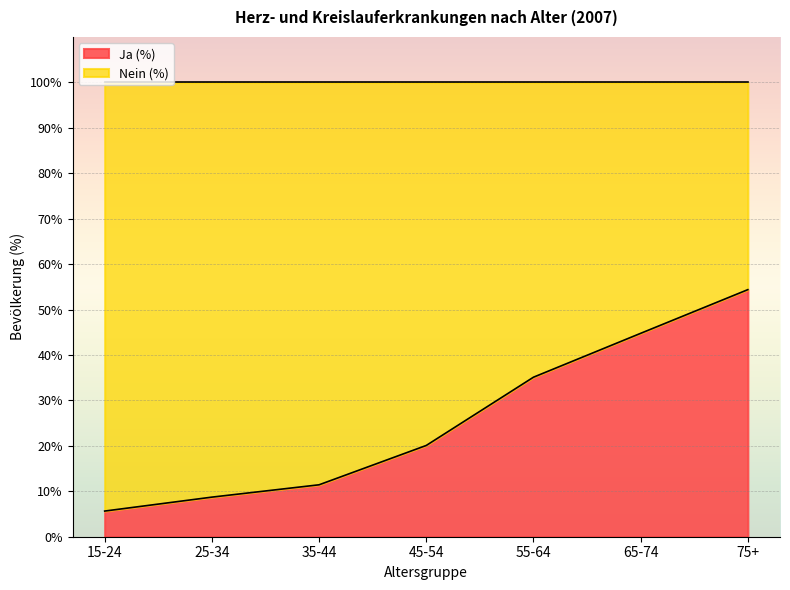

How many data points are above 20?

4